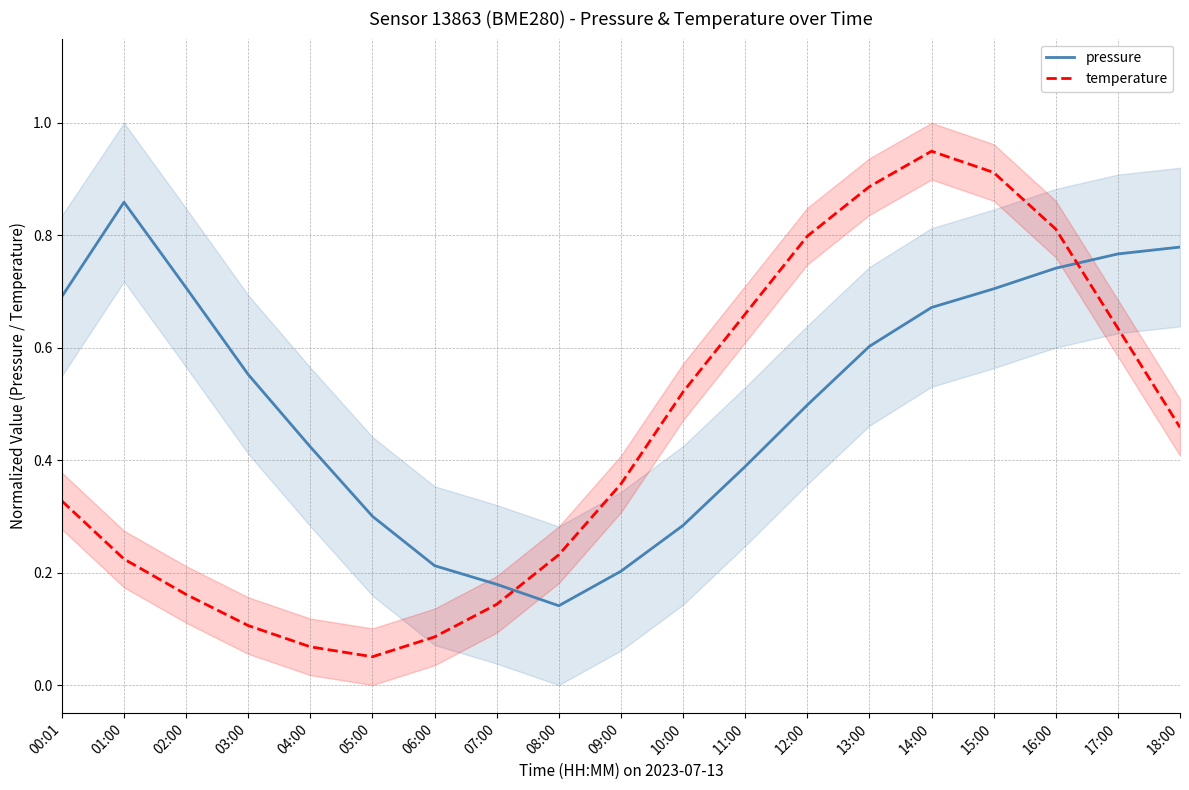

The pressure series shows 0.8 at 17:00. True or false?

True